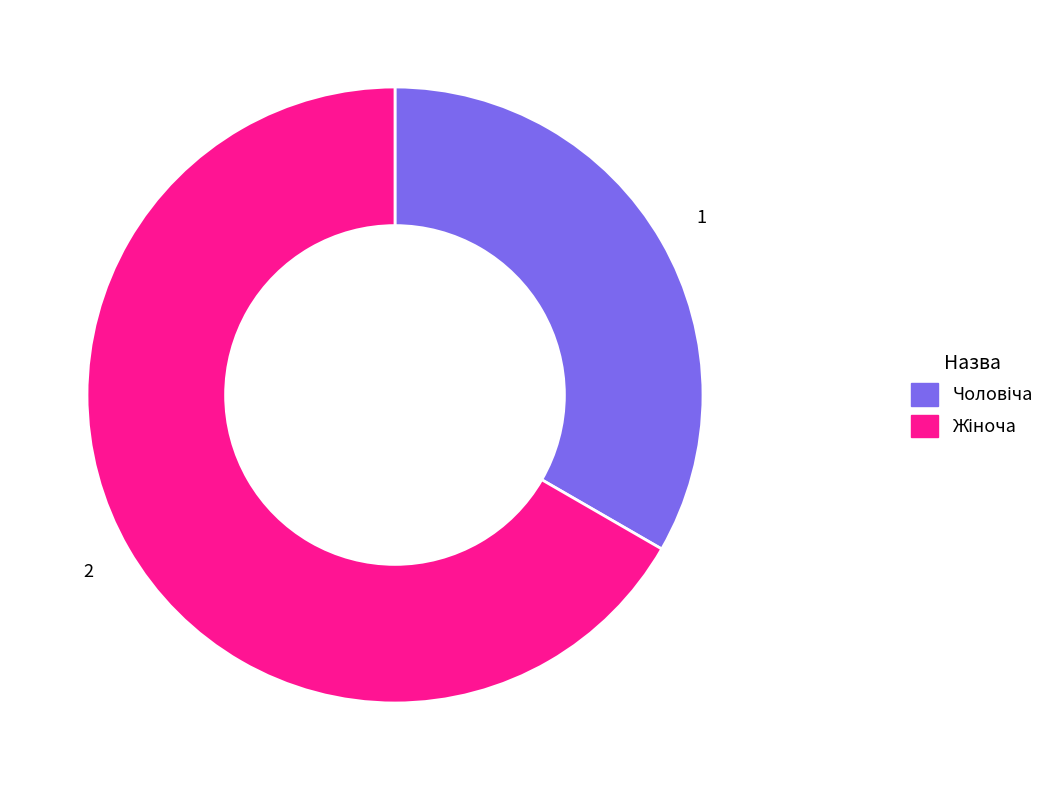

Is there a majority slice in this chart?

Yes